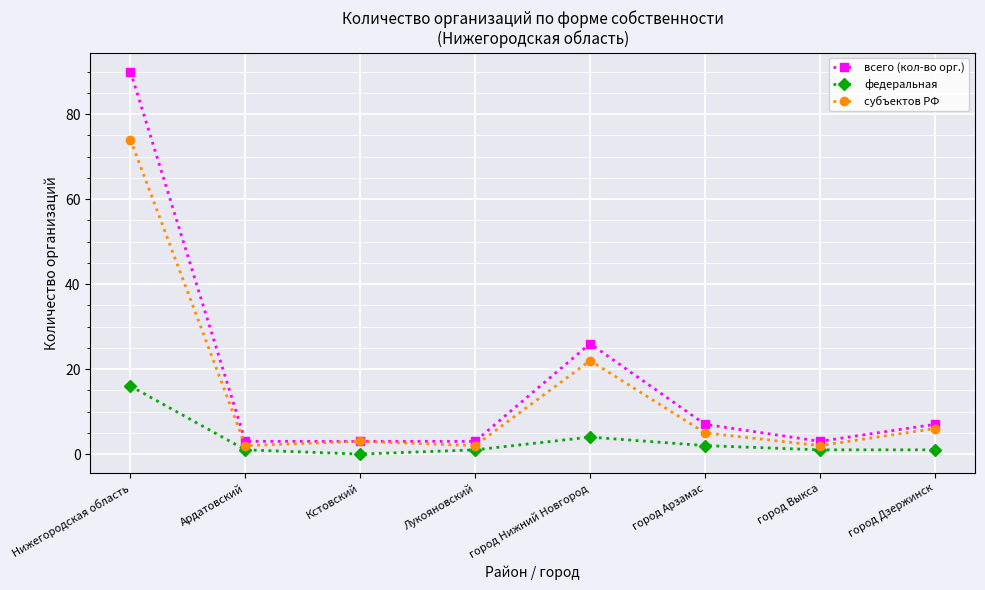

What is the total value across all series at город Нижний Новгород?

52